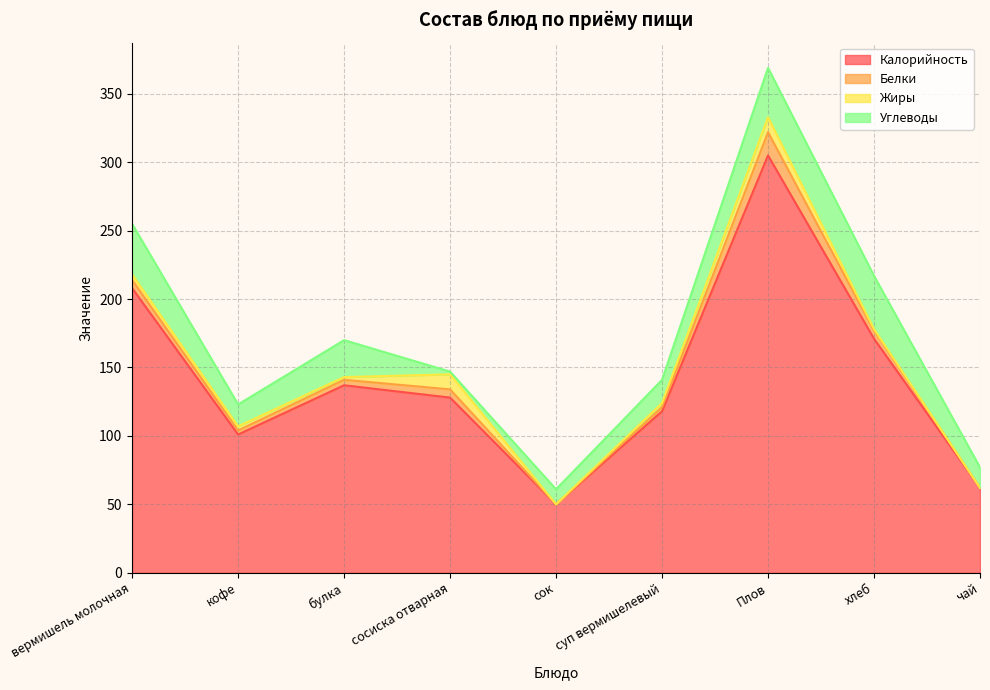

True or false: Калорийность and Белки intersect in this chart.

False